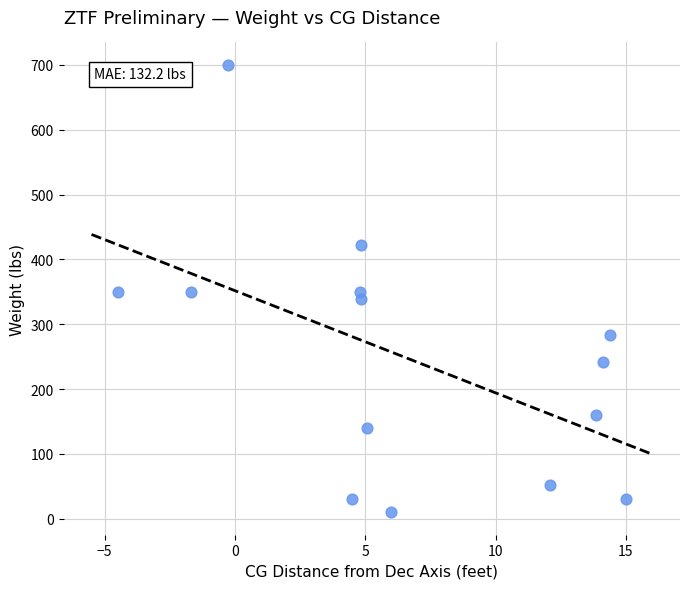

What is the range of Y values (max minus min)?

690.0